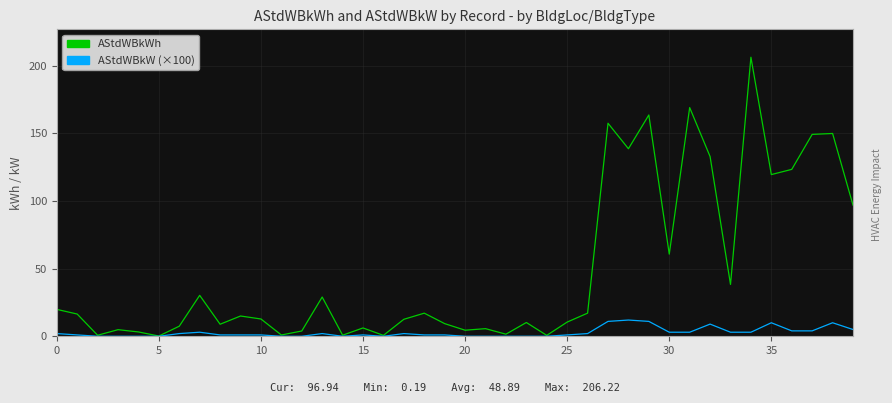

List the series in order of their overall mean, lowest first.

AStdWBkW (×100), AStdWBkWh